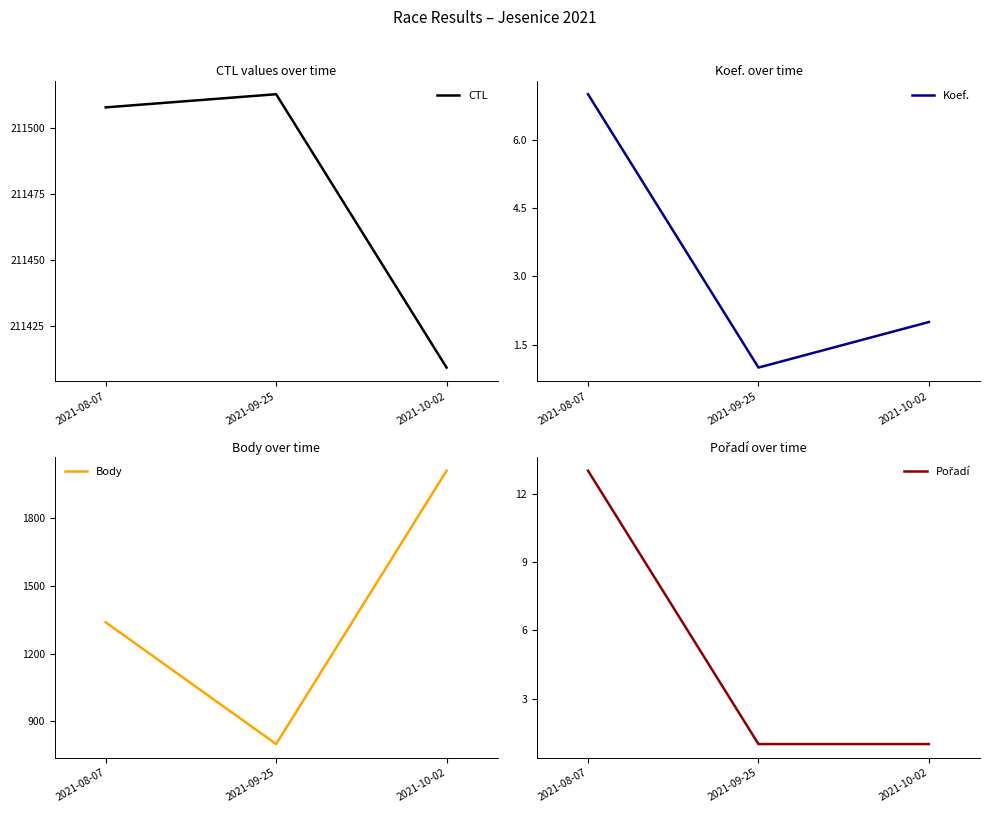

What is the sum of the Koef. values at 2021-08-07 and 2021-09-25?

8